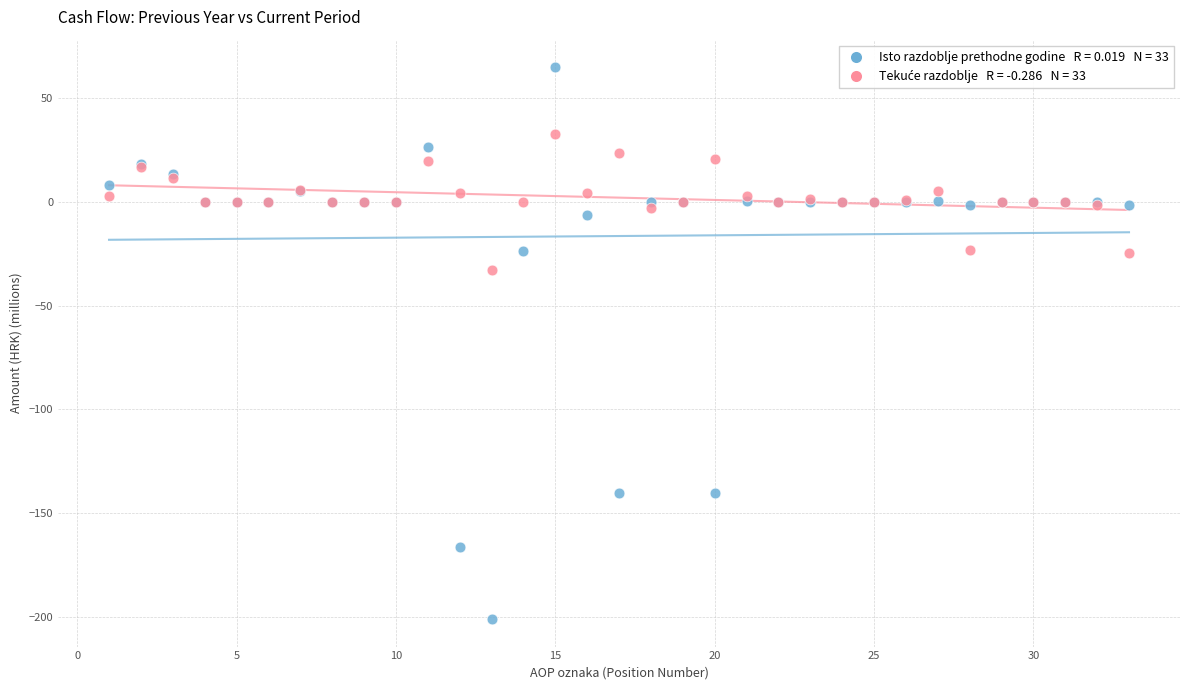

Across all series, what Y value is closest to -68?

-32.8